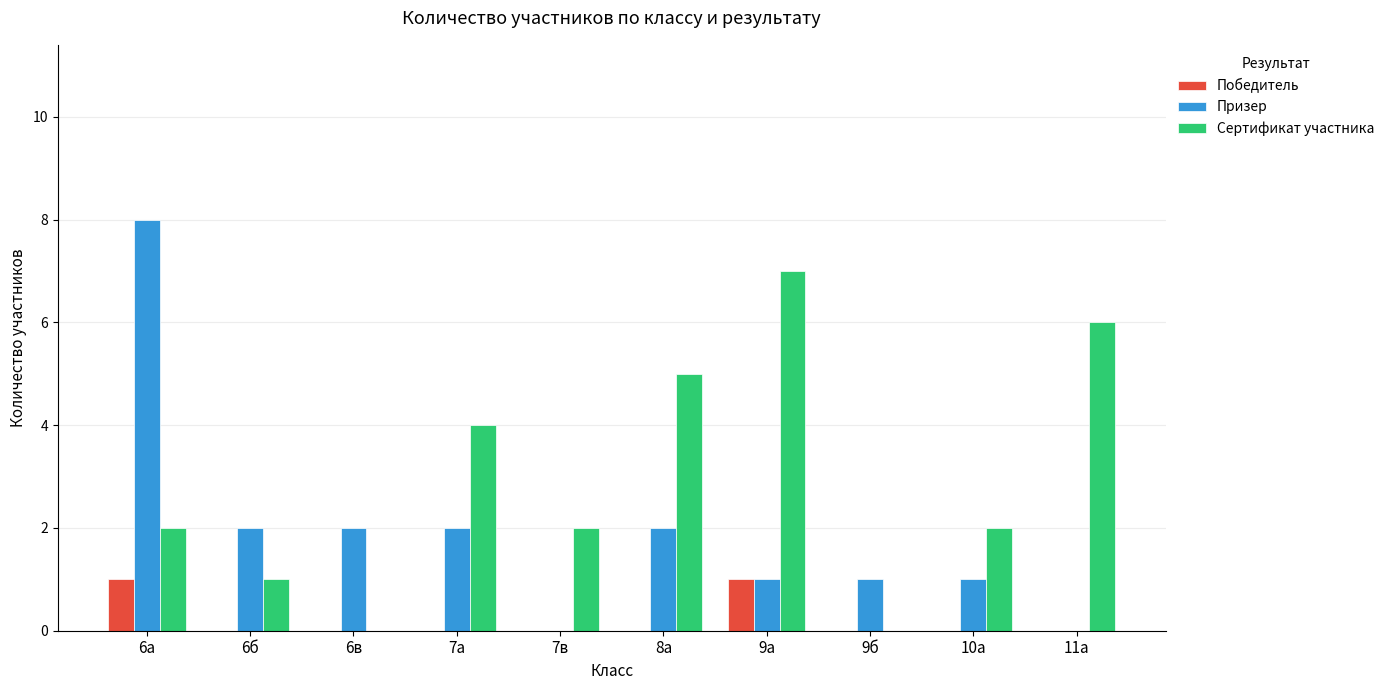

What is the highest value of the Сертификат участника series?

7